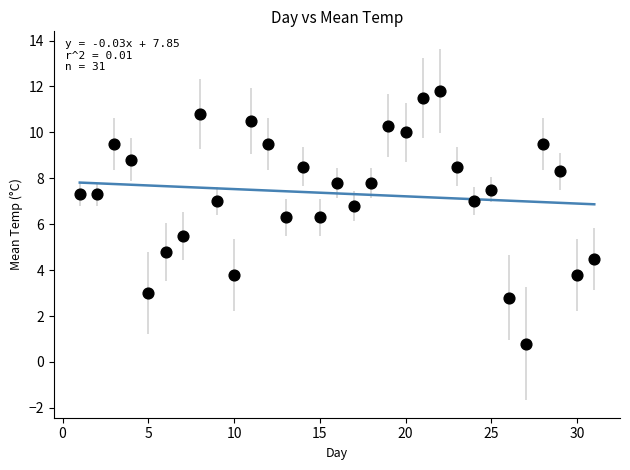

What is the range of X values (max minus min)?

30.0